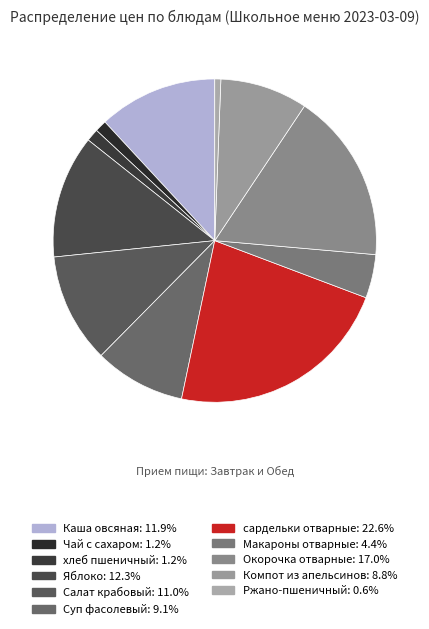

What is the ratio of the value at Чай с сахаром to the value at сардельки отварные?

0.1